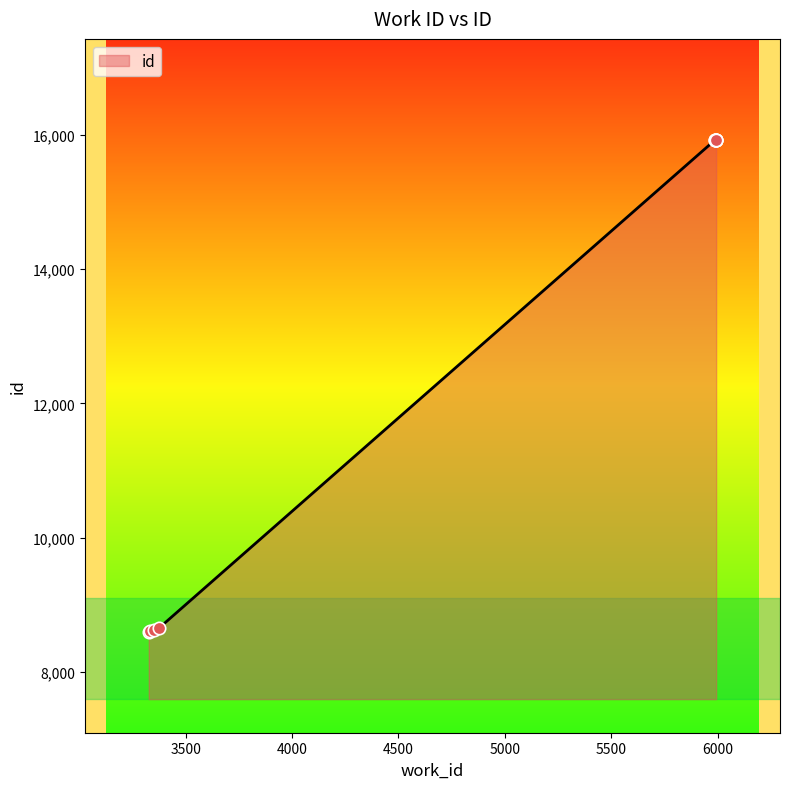

What is the minimum value shown in the chart?

8597